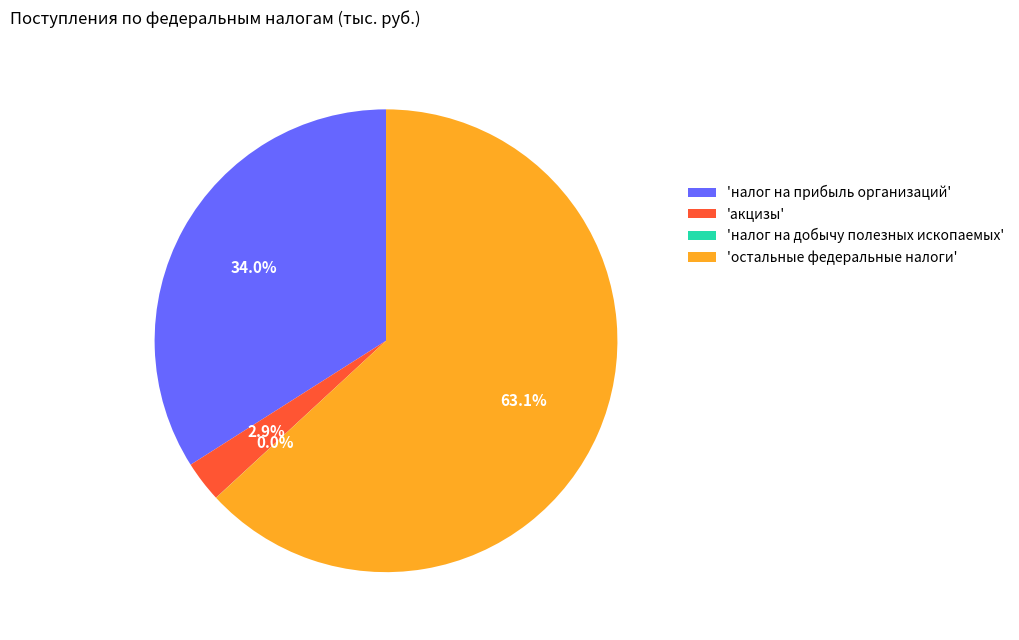

Which category has the biggest portion of the pie?

'остальные федеральные налоги'